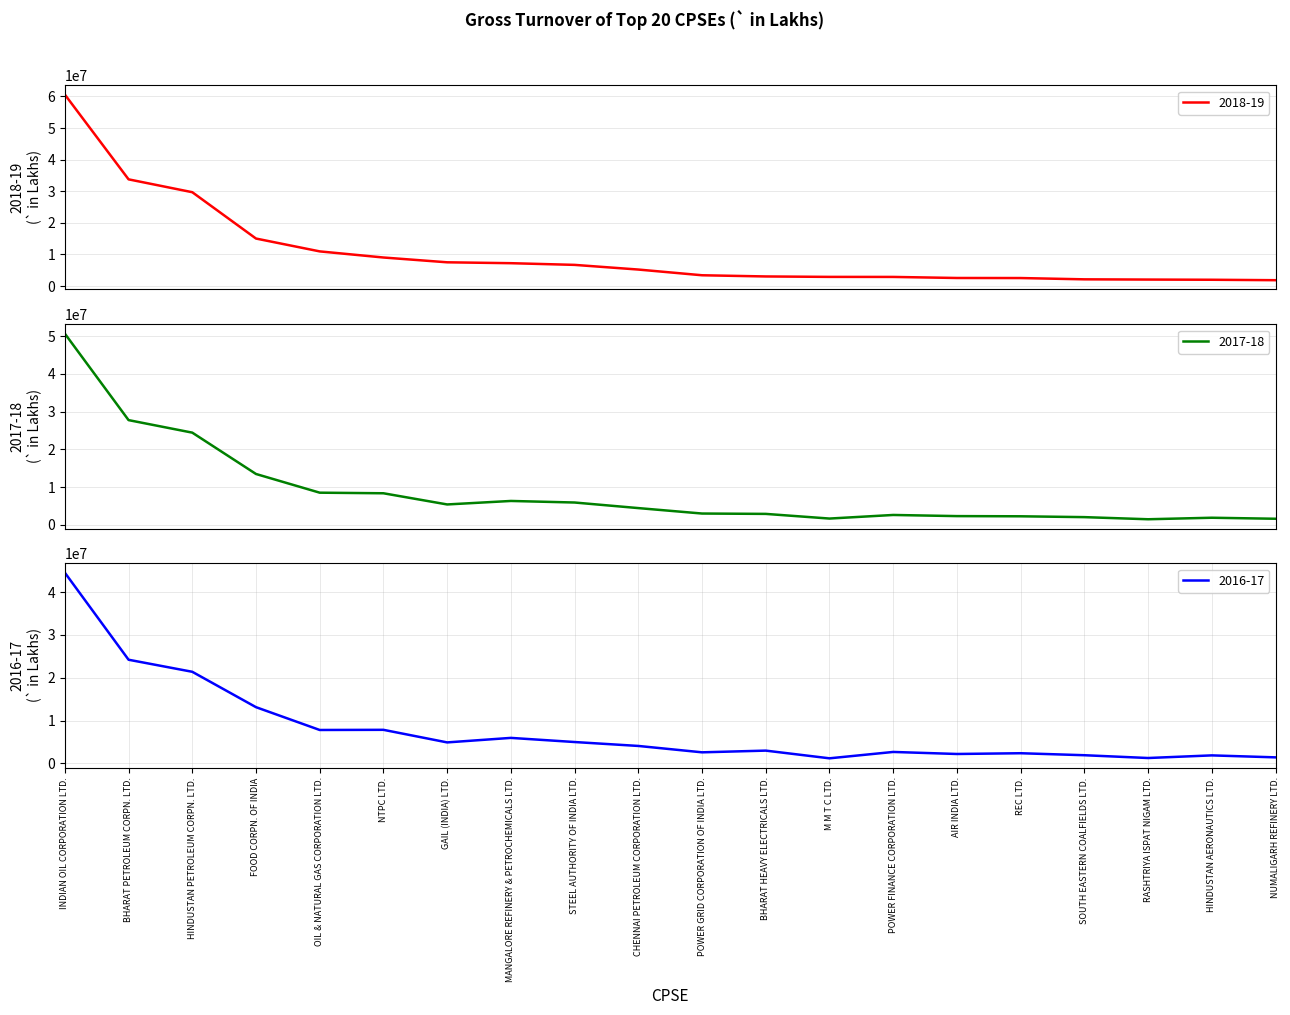

Which series has the largest range (max minus min)?

2018-19